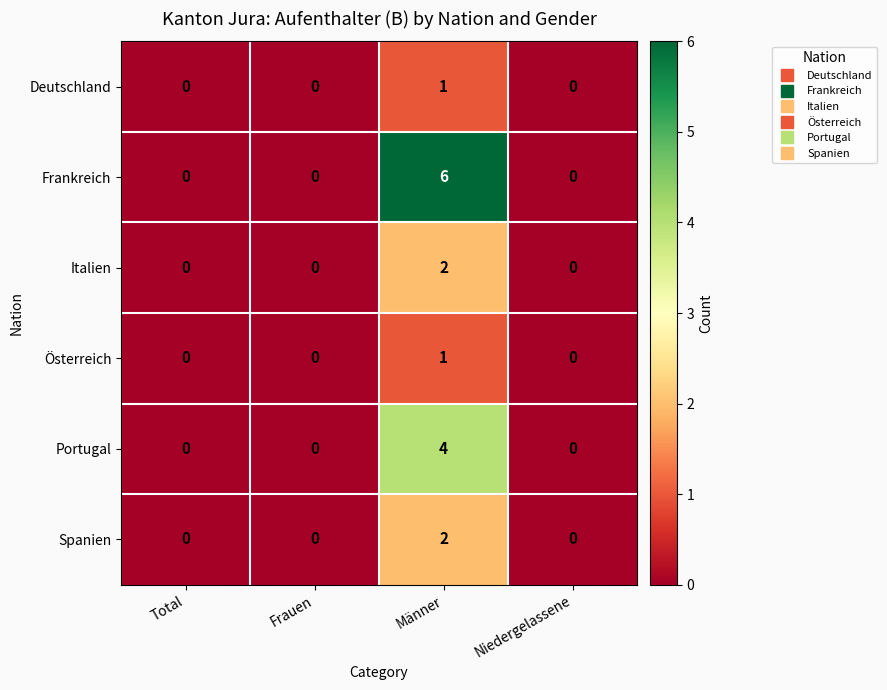

The Österreich series shows 1 at Männer. True or false?

True